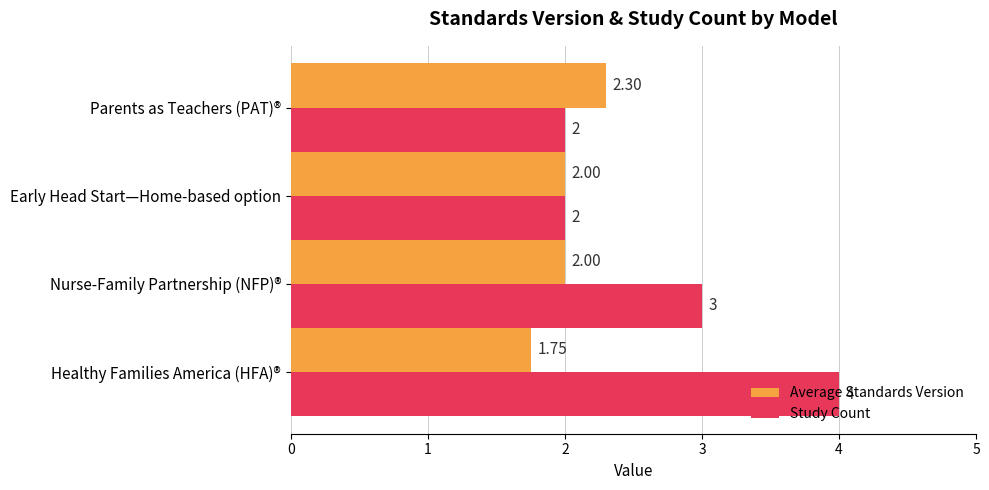

At which category does the chart reach its peak across all series?

Healthy Families America (HFA)®